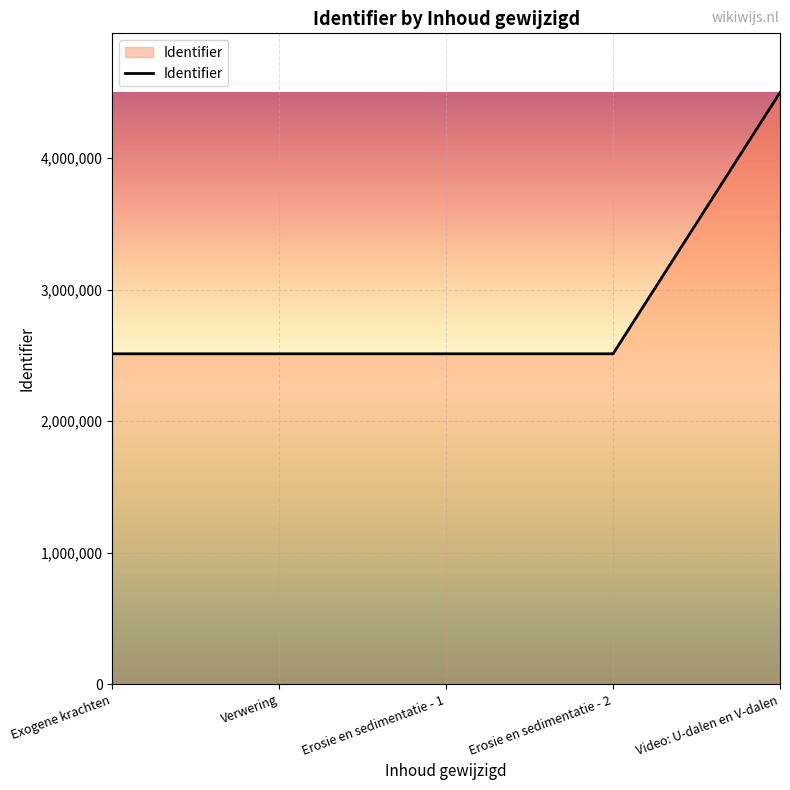

What is the difference between the maximum and minimum values?

1985477